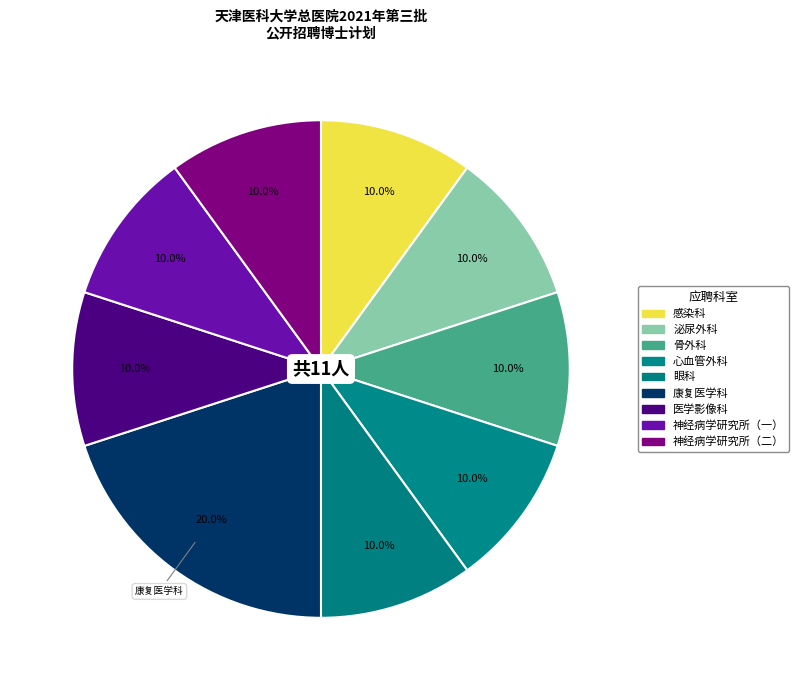

To the nearest percent, what is the difference between the largest and smallest slice percentages?

10%